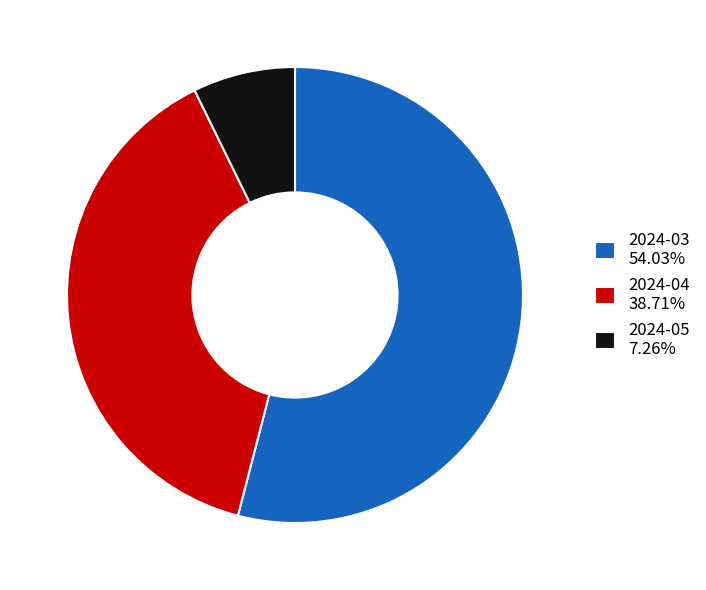

Approximately how many times larger is the value at 2024-03 compared to 2024-04?

1.4